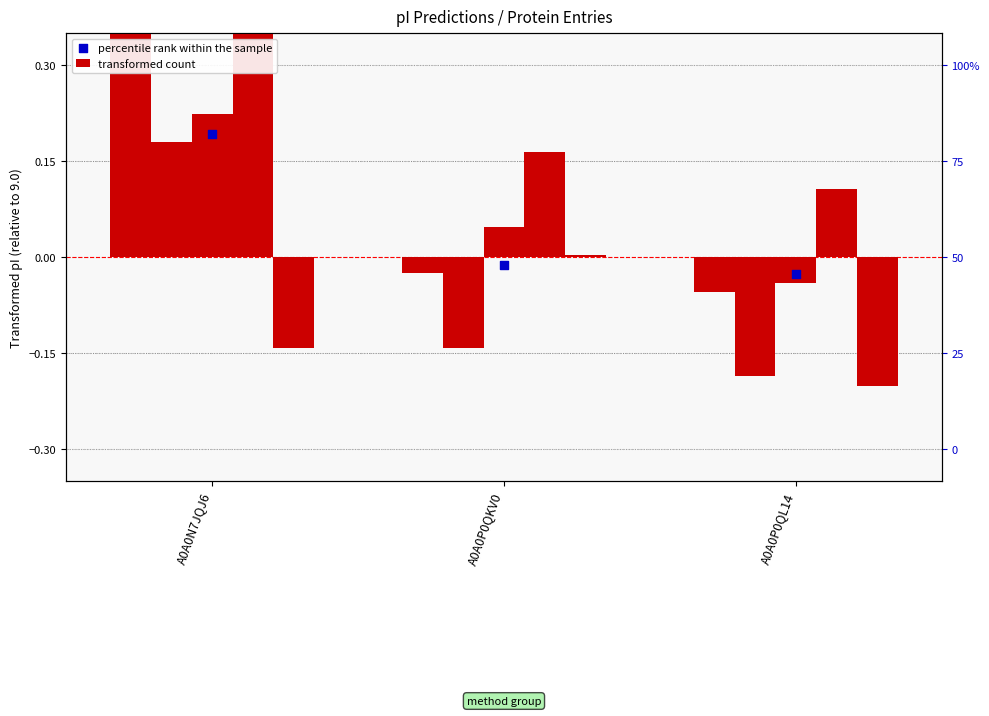

What is the total value across all series at A0A0P0QL14?

-0.1